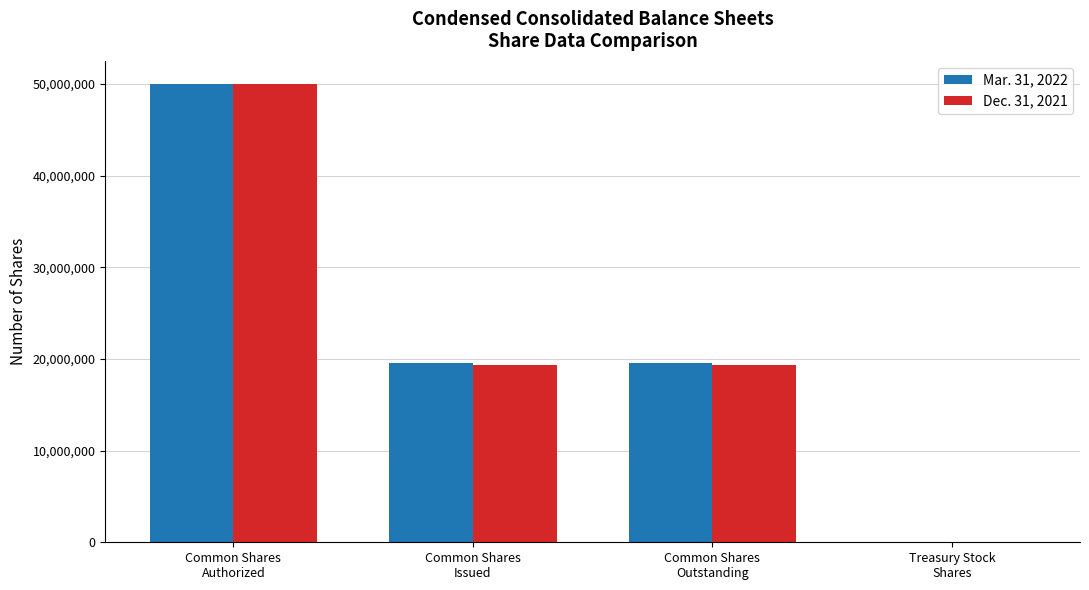

At which label does Mar. 31, 2022 reach its peak?

Common Shares
Authorized